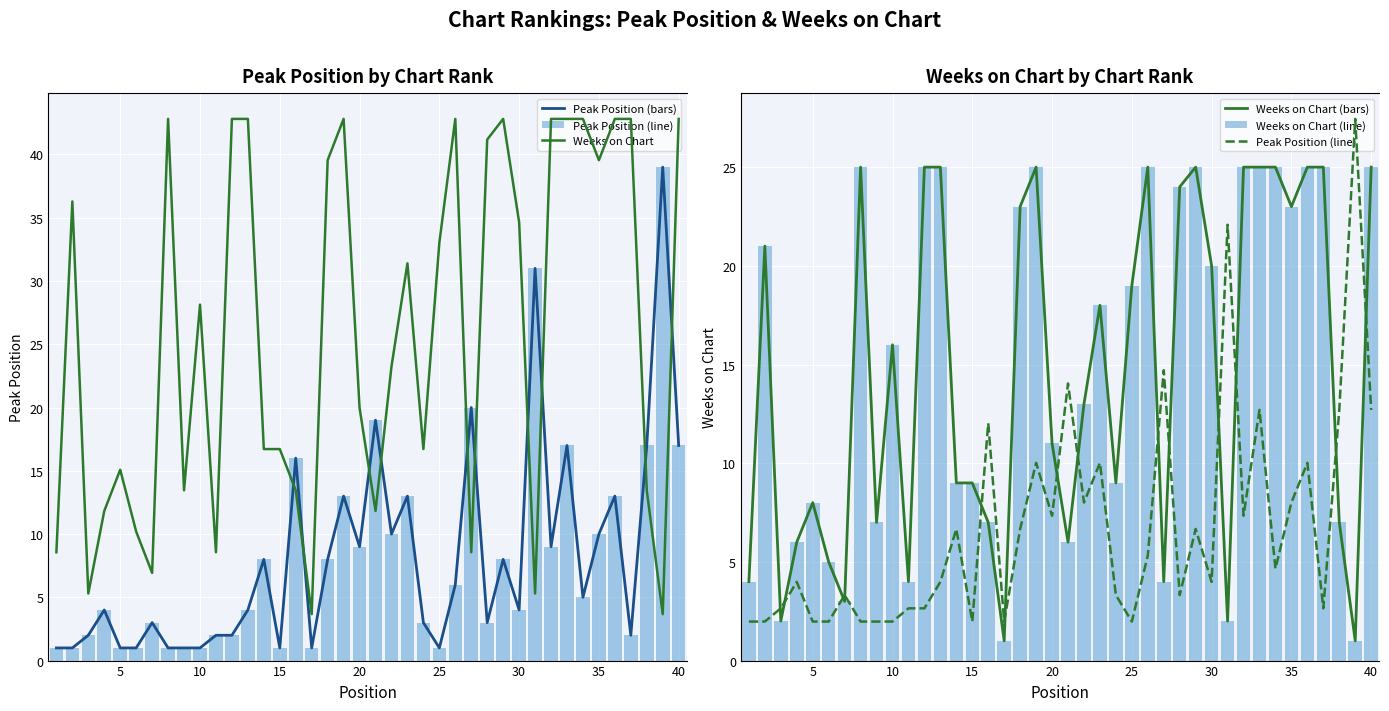

How many categories are shown in the chart?

40